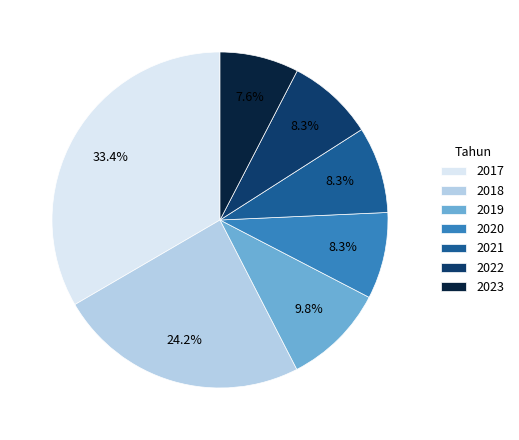

Which slice is the smallest?

2023